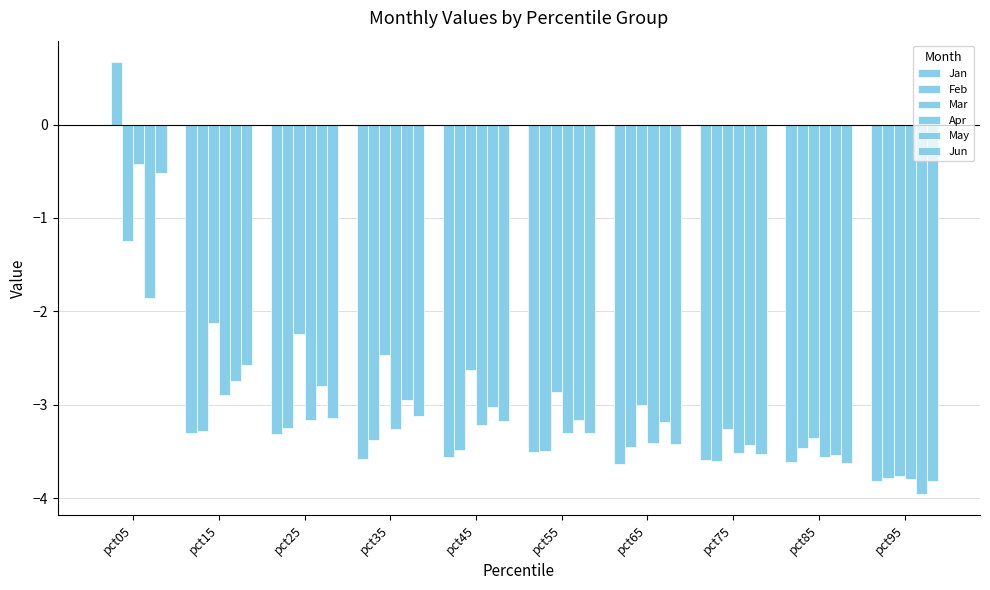

At which category is the sum across all series the highest?

pct05